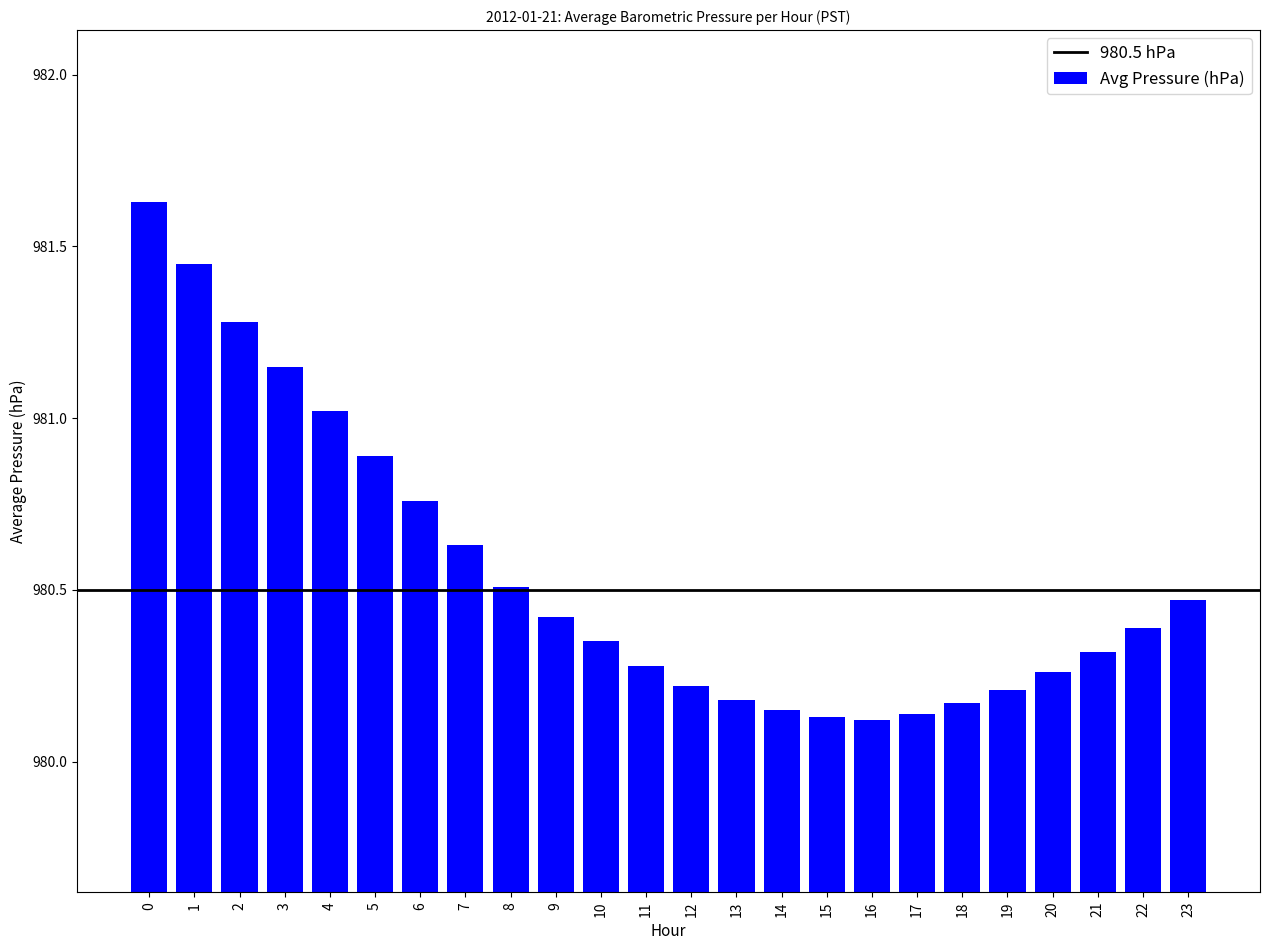

What is the value of the 3rd bar from the left?

981.3